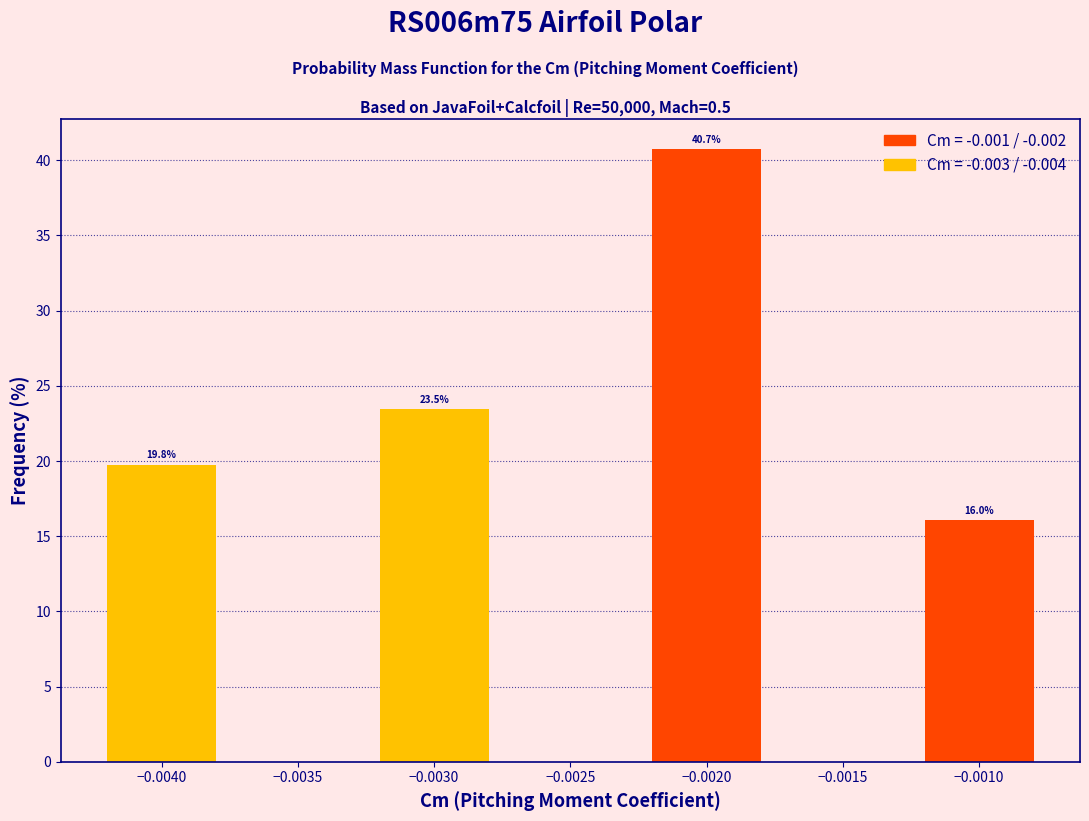

Reading right to left, what are all the values shown in this chart?

16.0	40.7	23.5	19.8